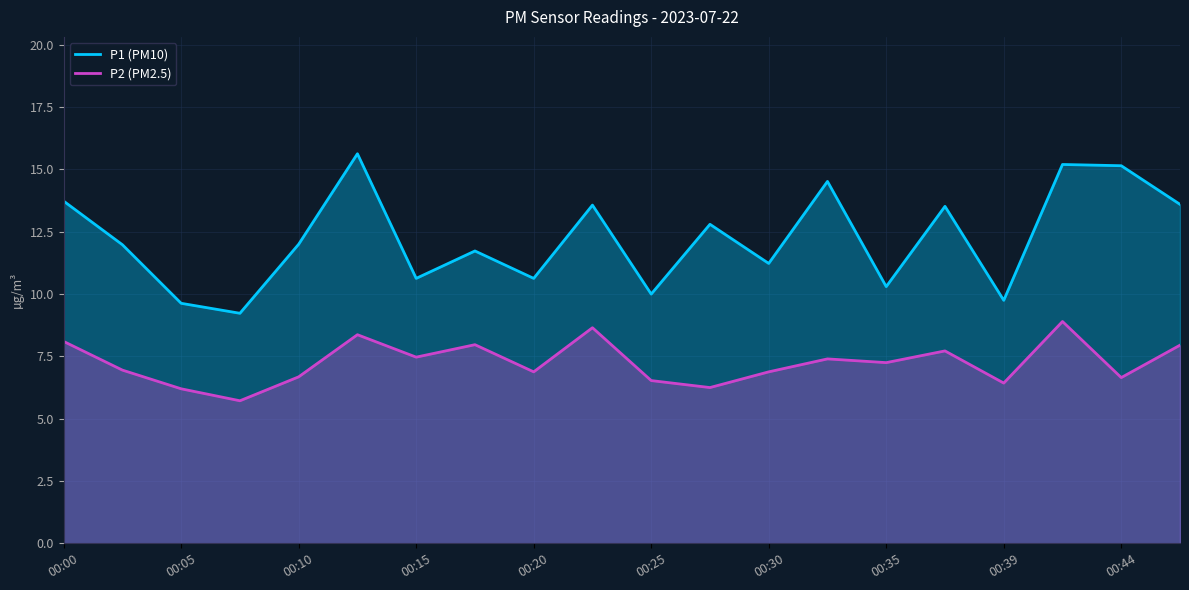

The P1 (PM10) series shows 13.7 at 00:00. True or false?

True